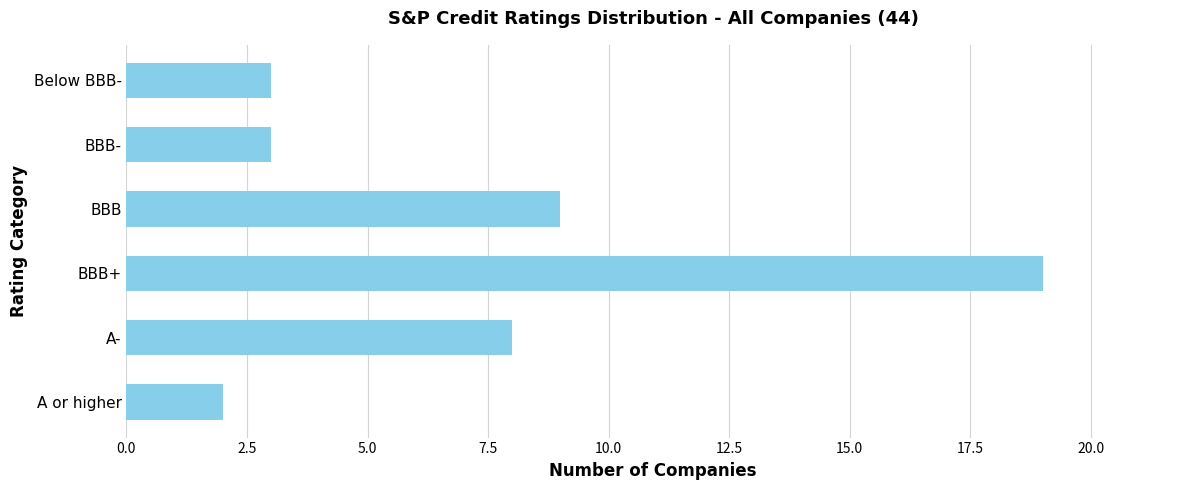

What is the ratio of the value at BBB+ to the value at A-?

2.4